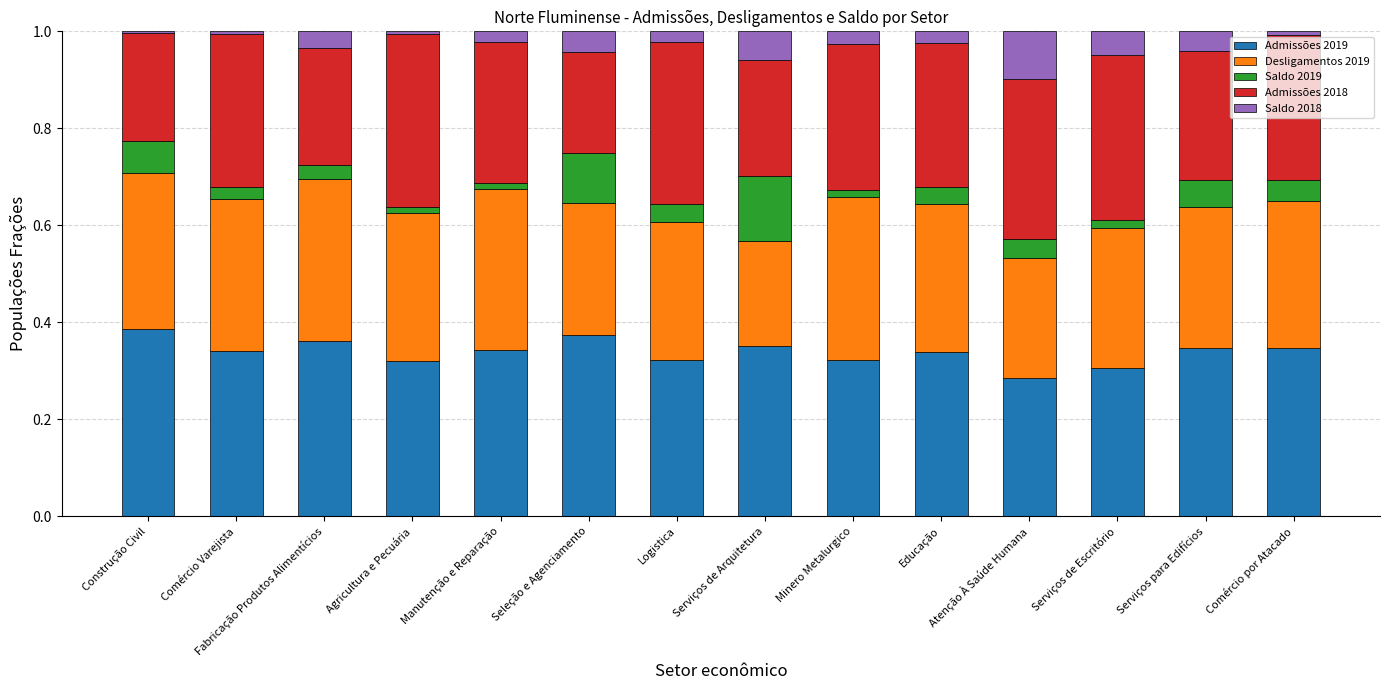

What is the total value across all series at Serviços de Arquitetura?

1.0